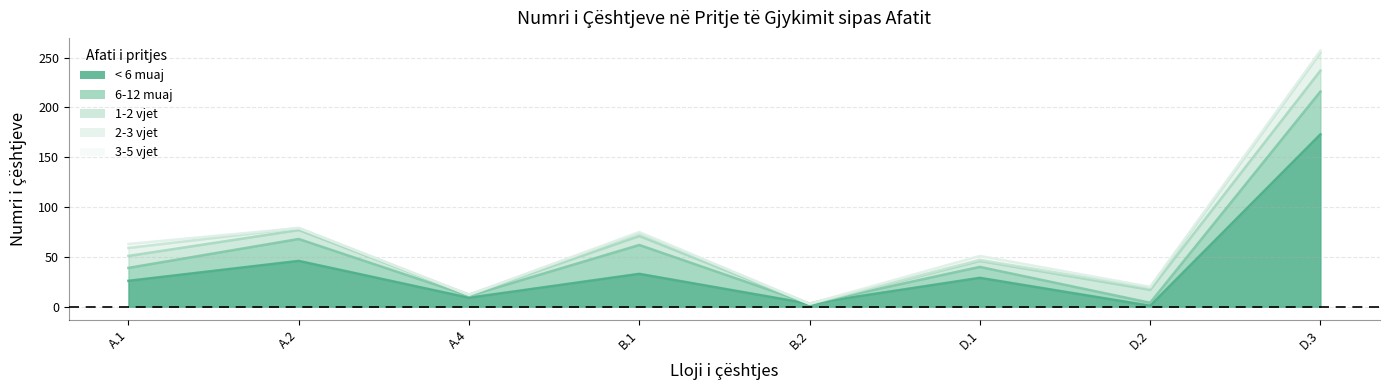

At which category does the chart reach its peak across all series?

D.3